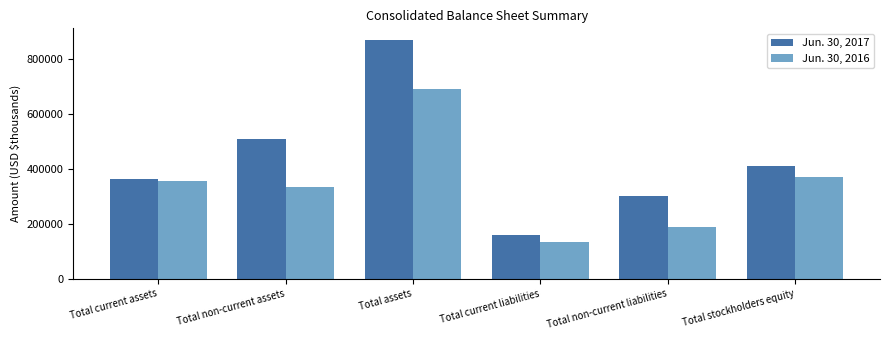

Rank the series at Total non-current liabilities from highest to lowest value.

Jun. 30, 2017, Jun. 30, 2016